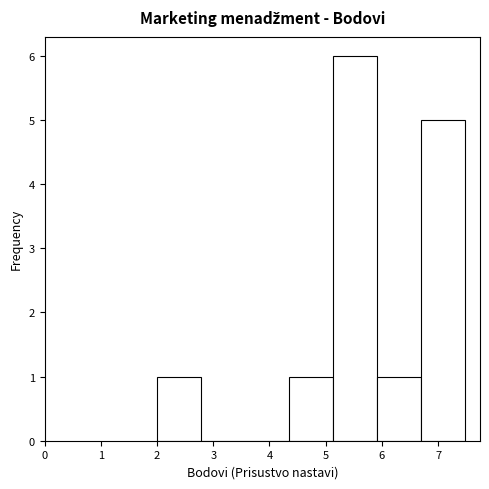

Reading left to right, list every bar in this chart as the range it spans on the x-axis followed by its height. Neither the bar edges nor the heights are printed on the chart, so give them approximately, as read against the axes.

2.0 to 2.8: 1
2.8 to 3.6: 0
3.6 to 4.3: 0
4.3 to 5.1: 1
5.1 to 5.9: 6
5.9 to 6.7: 1
6.7 to 7.5: 5